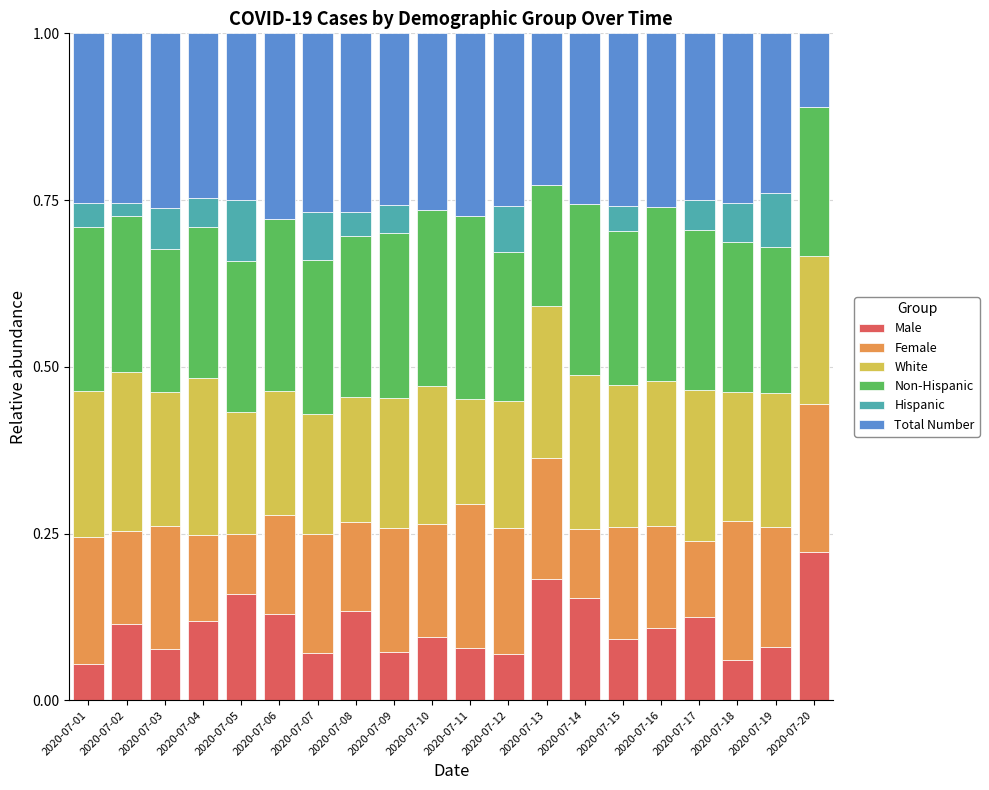

Are the bars horizontal?

No